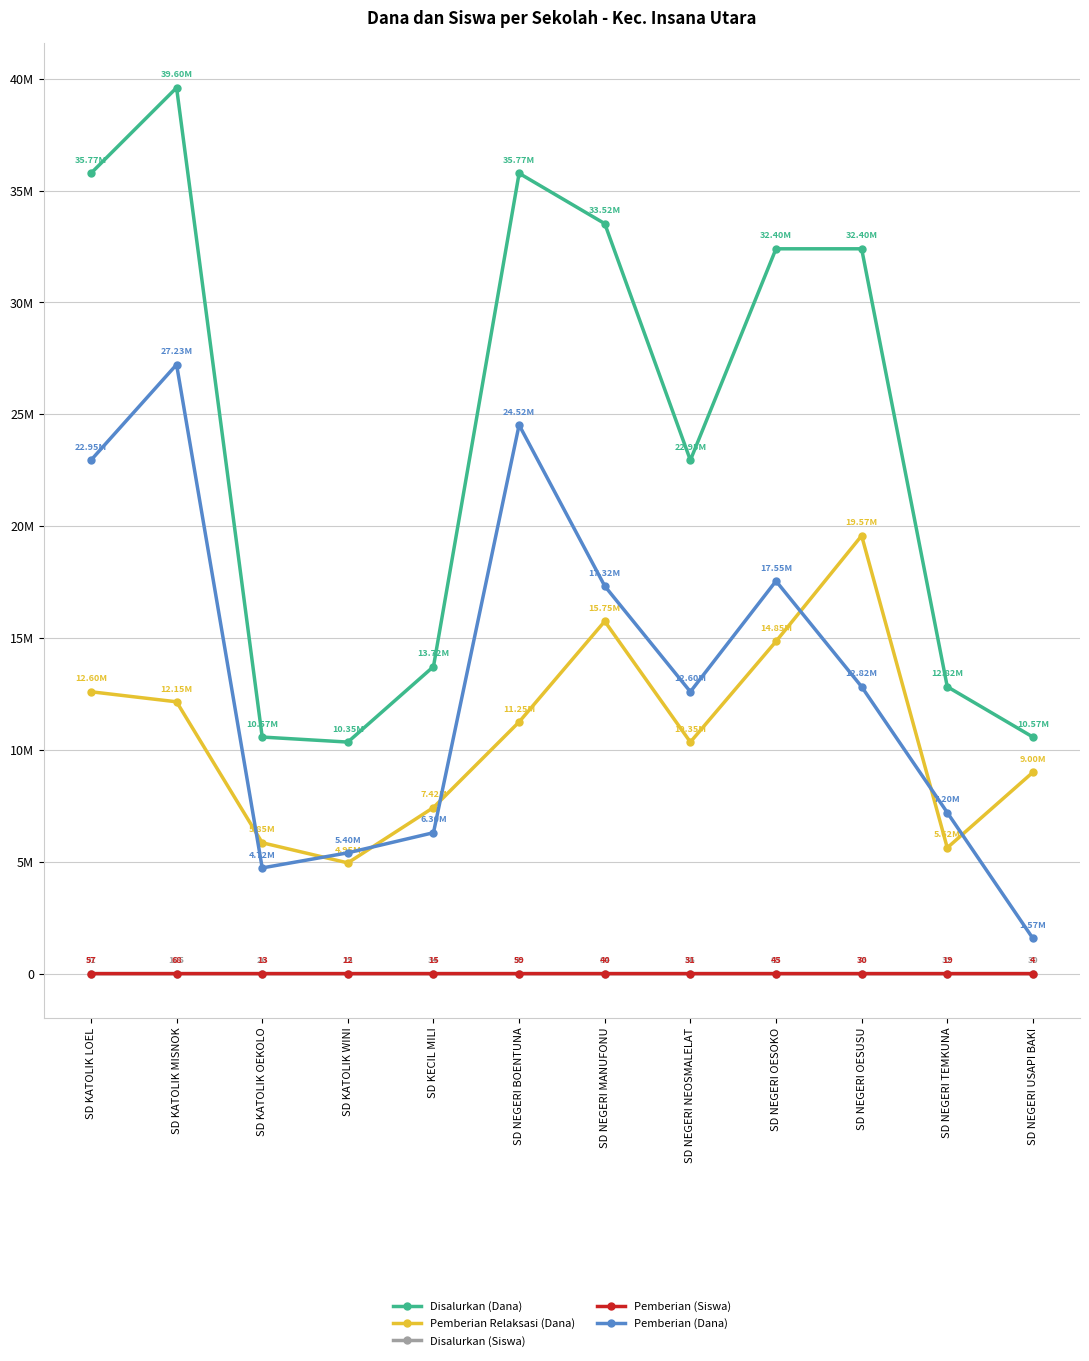

Rank the categories by Pemberian (Siswa) value from highest to lowest.

SD KATOLIK MISNOK, SD NEGERI BOENTUNA, SD KATOLIK LOEL, SD NEGERI OESOKO, SD NEGERI MANUFONU, SD NEGERI NEOSMALELAT, SD NEGERI OESUSU, SD NEGERI TEMKUNA, SD KECIL MILI, SD KATOLIK OEKOLO, SD KATOLIK WINI, SD NEGERI USAPI BAKI